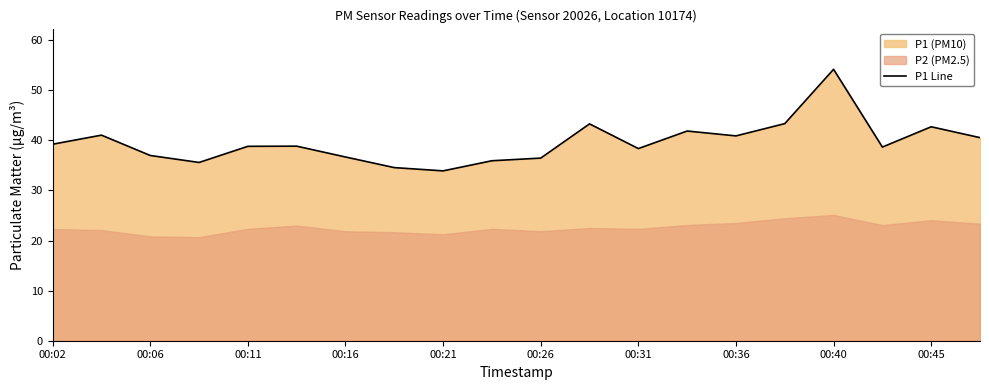

How many lines are shown in the chart?

1